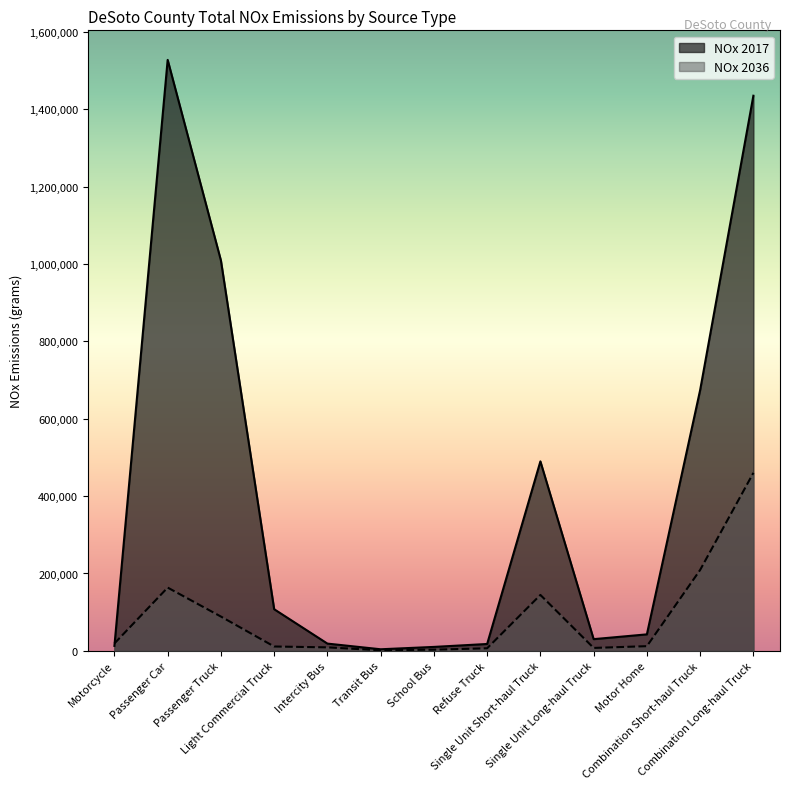

Which series ends up on top after the final intersection of NOx 2036 and NOx 2017?

NOx 2017